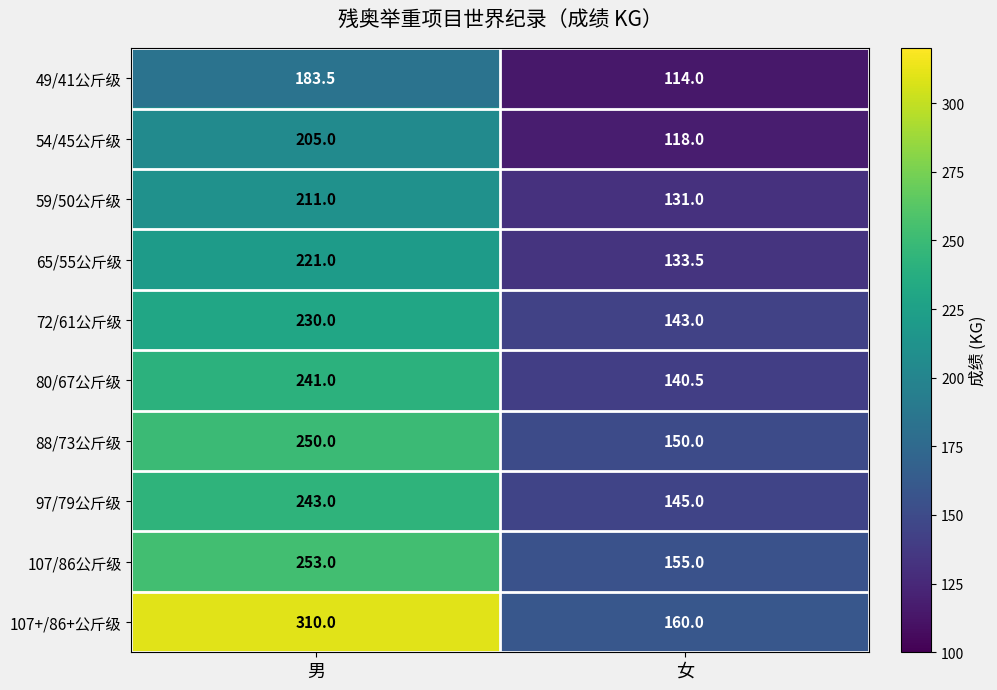

Where is 49/41公斤级 nearest to the value 148?

女